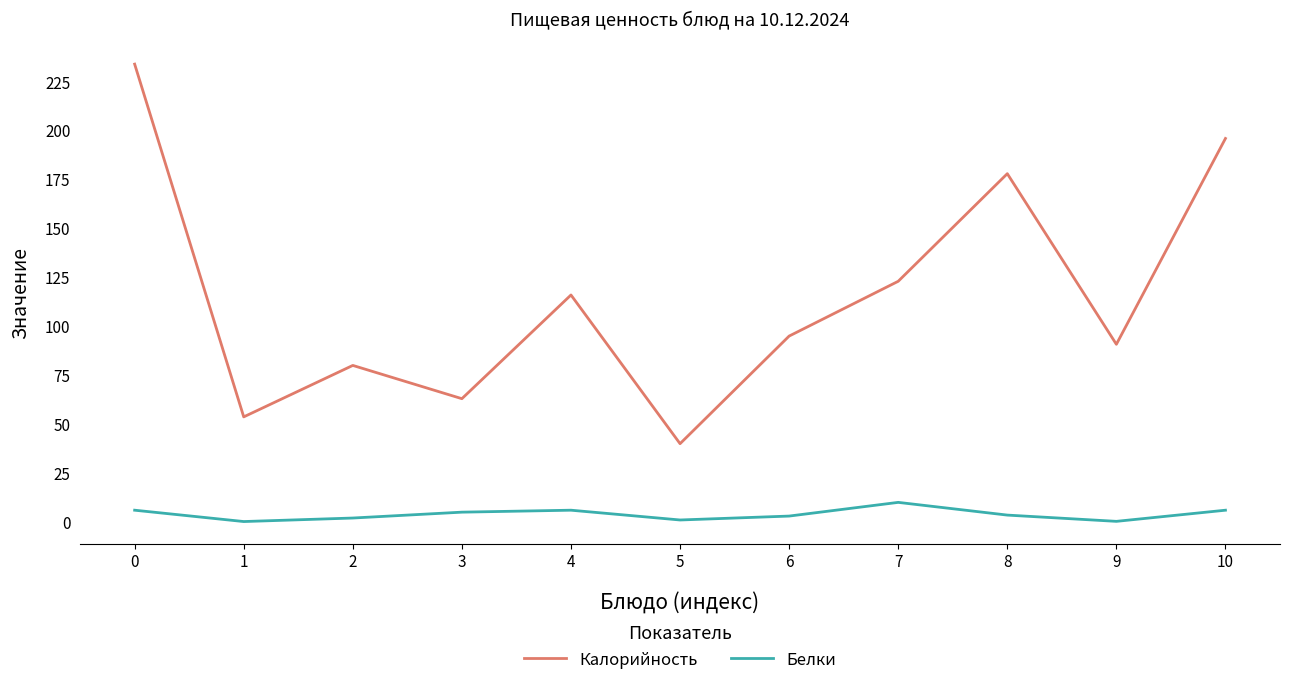

At which label is Калорийность closest to 137?

7